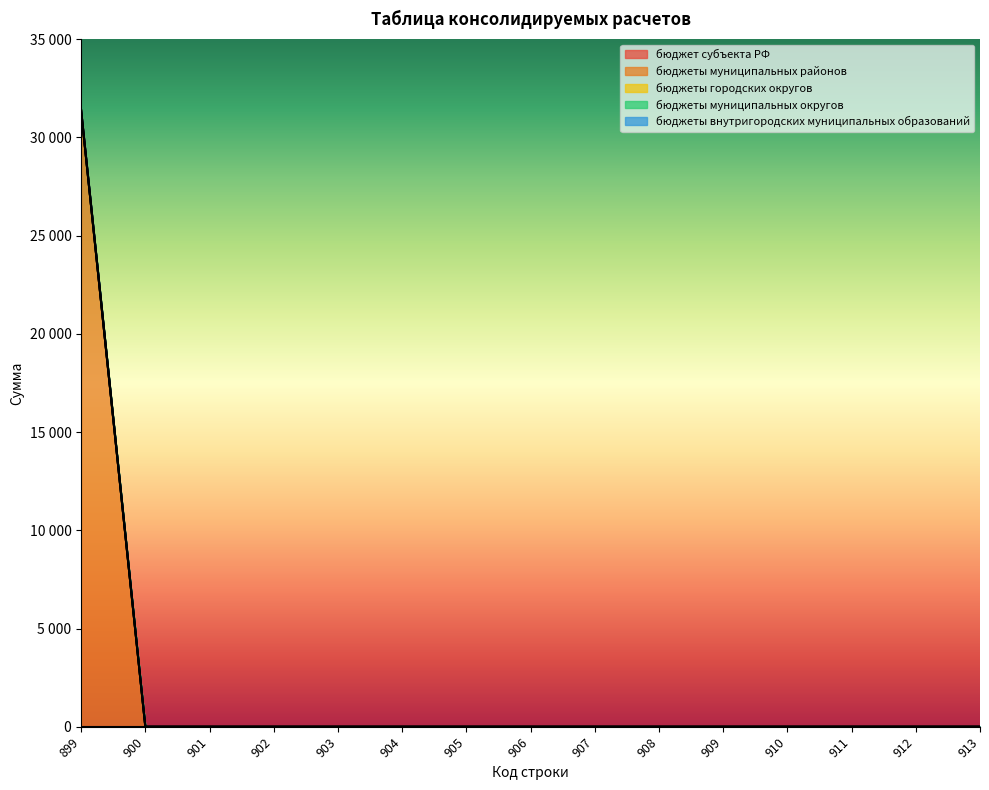

Does the chart display data point markers on the line(s)?

No